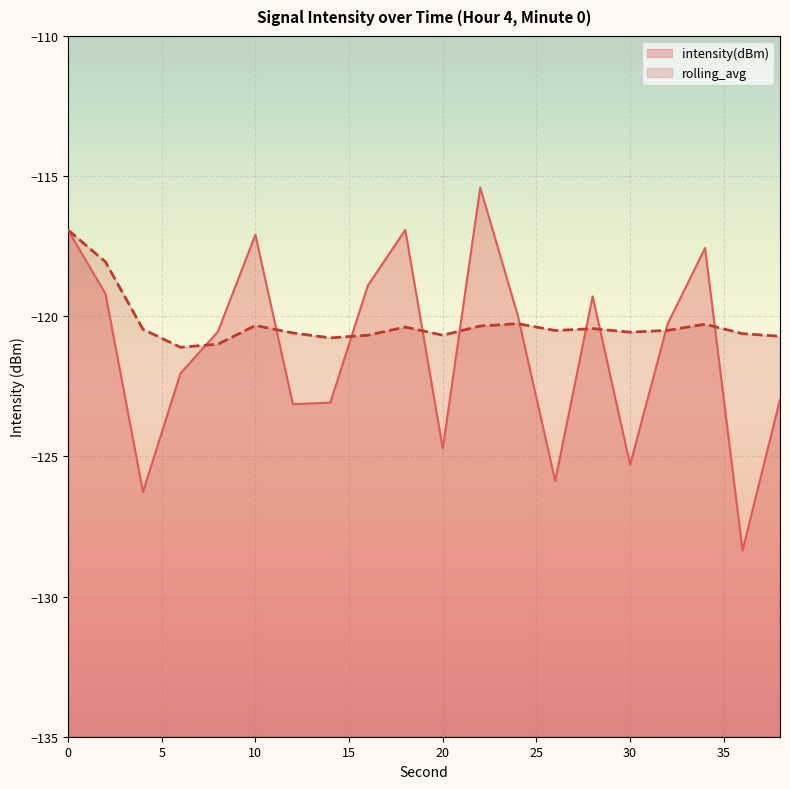

How many intersections are there between rolling_avg and intensity(dBm)?

10